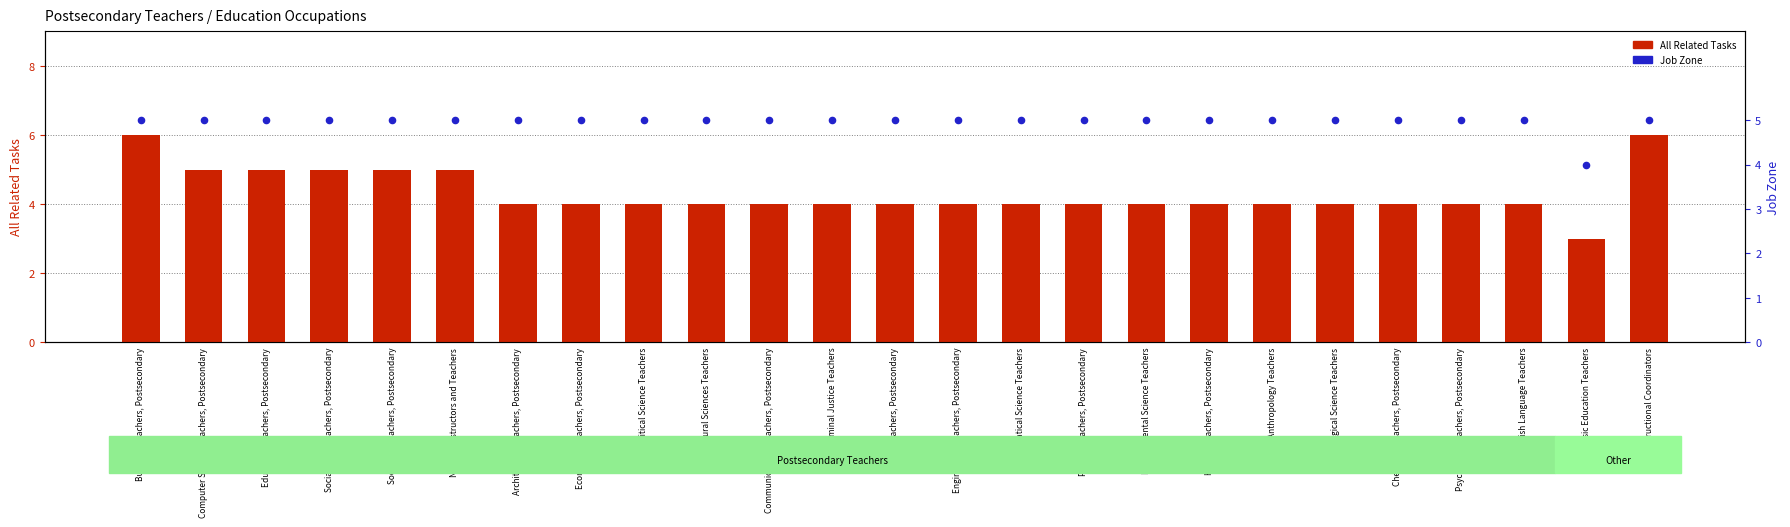

At which category is the sum across all series the highest?

Business Teachers, Postsecondary